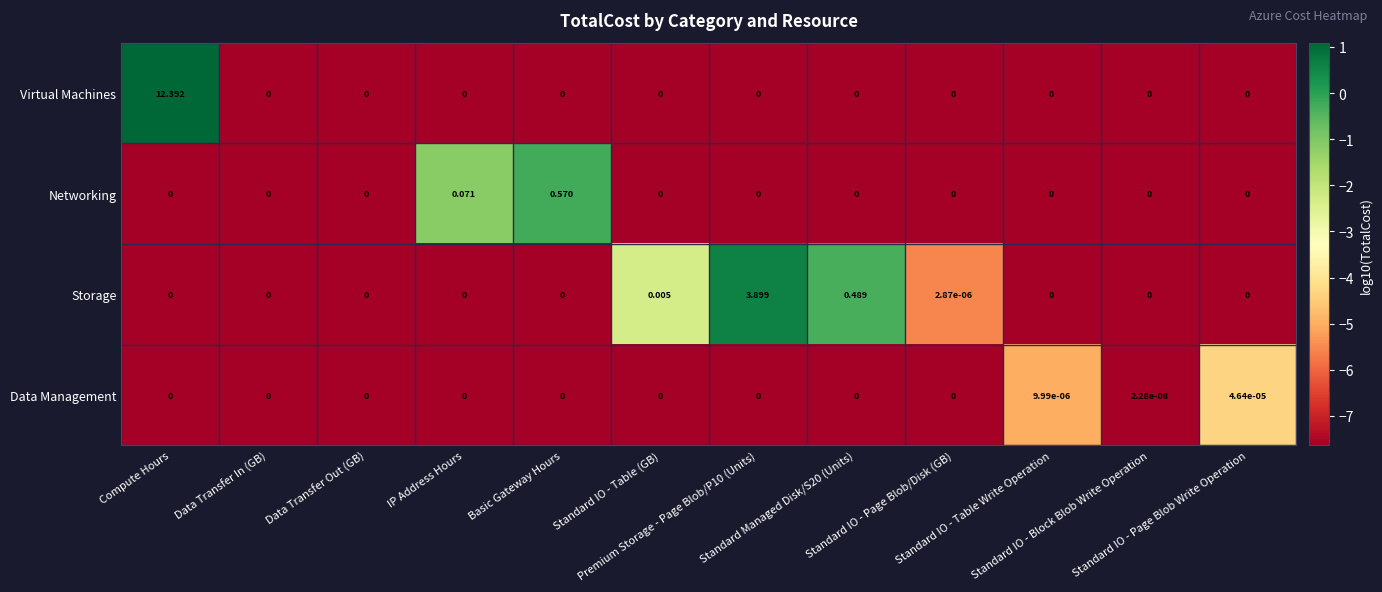

List the series in order of their peak value, lowest first.

Data Management, Networking, Storage, Virtual Machines